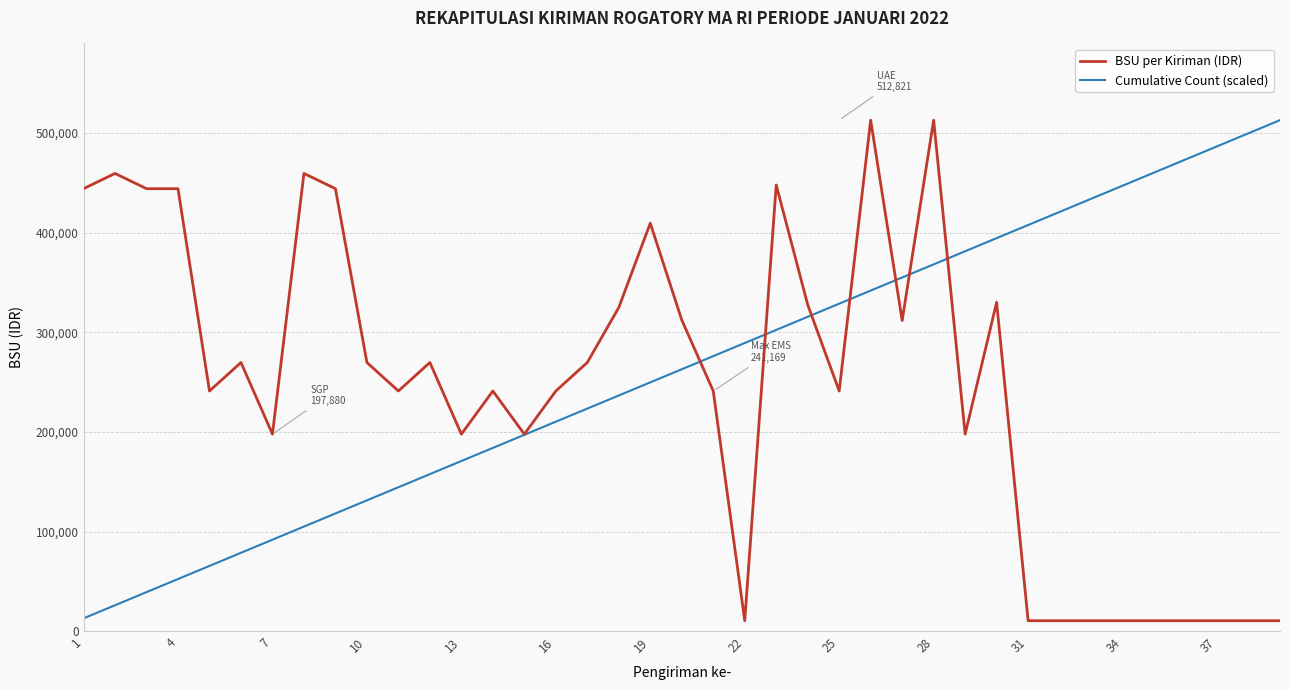

What are all the series names shown in the legend?

BSU per Kiriman (IDR), Cumulative Count (scaled)